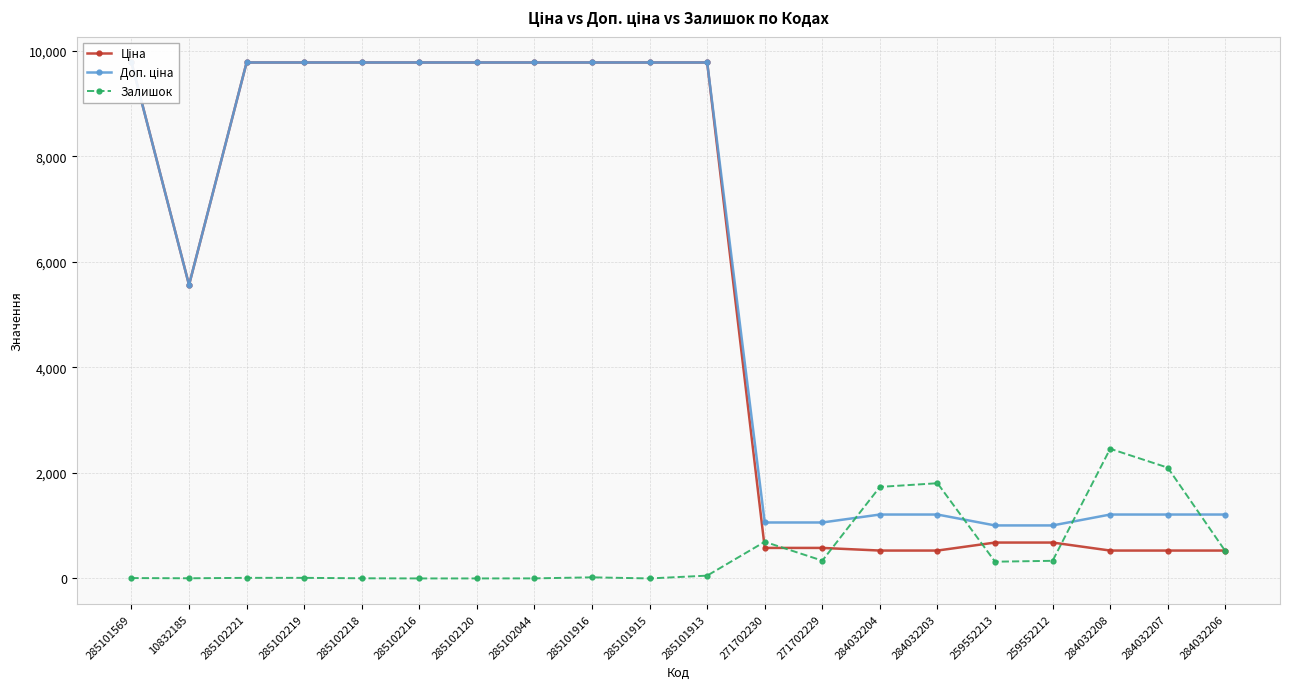

What is the total value across all series at 285101915?

19551.0